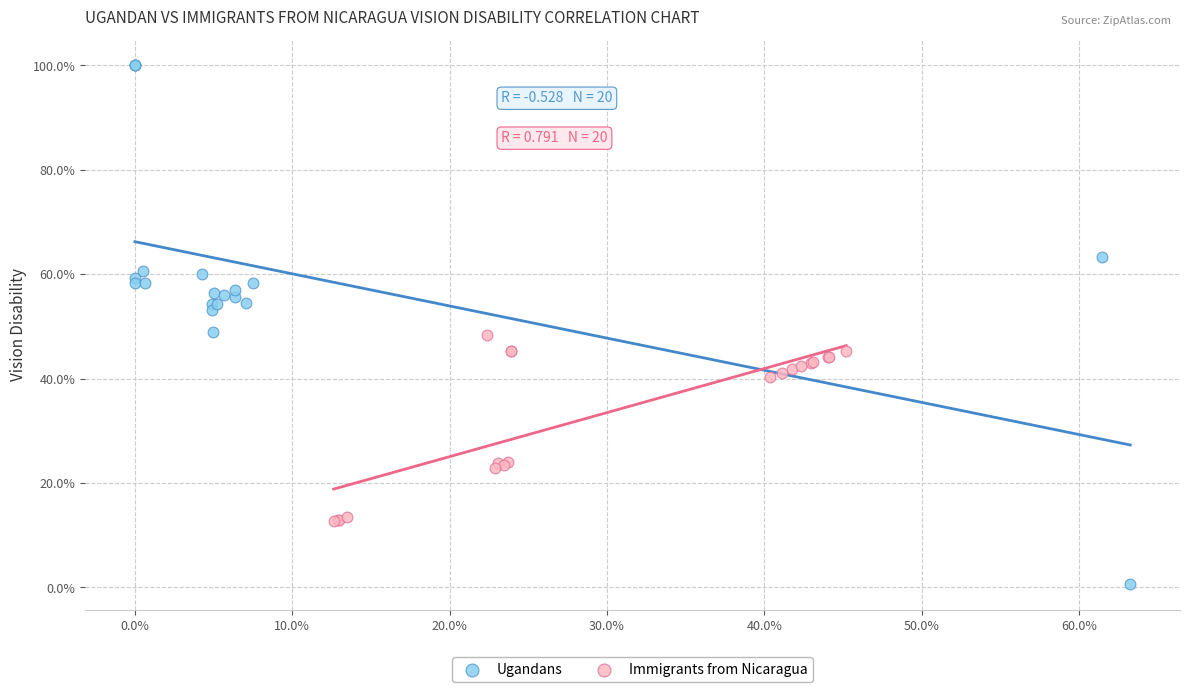

What are all the series names shown in the legend?

Ugandans, Immigrants from Nicaragua